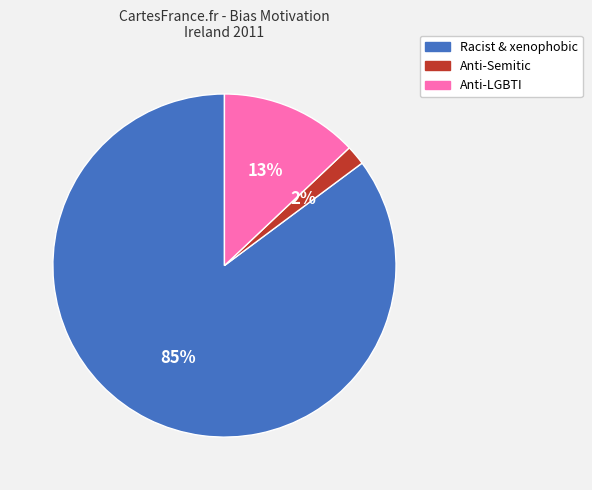

True or false: Racist & xenophobic accounts for 79% of the total.

False